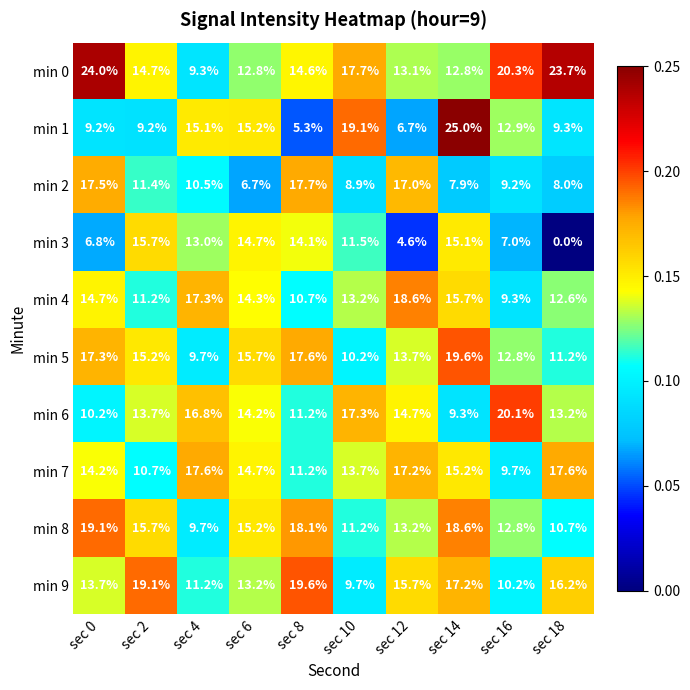

List the labels in order of min 9 value, smallest first.

sec 10, sec 16, sec 4, sec 6, sec 0, sec 12, sec 18, sec 14, sec 2, sec 8